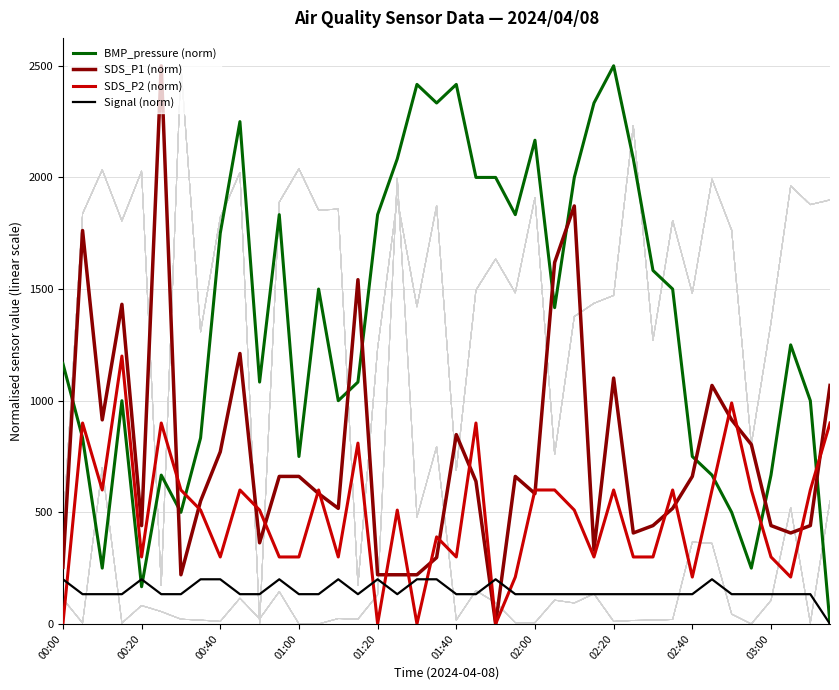

List the series in order of their peak value, highest first.

BMP_pressure (norm), SDS_P1 (norm), SDS_P2 (norm), Signal (norm)